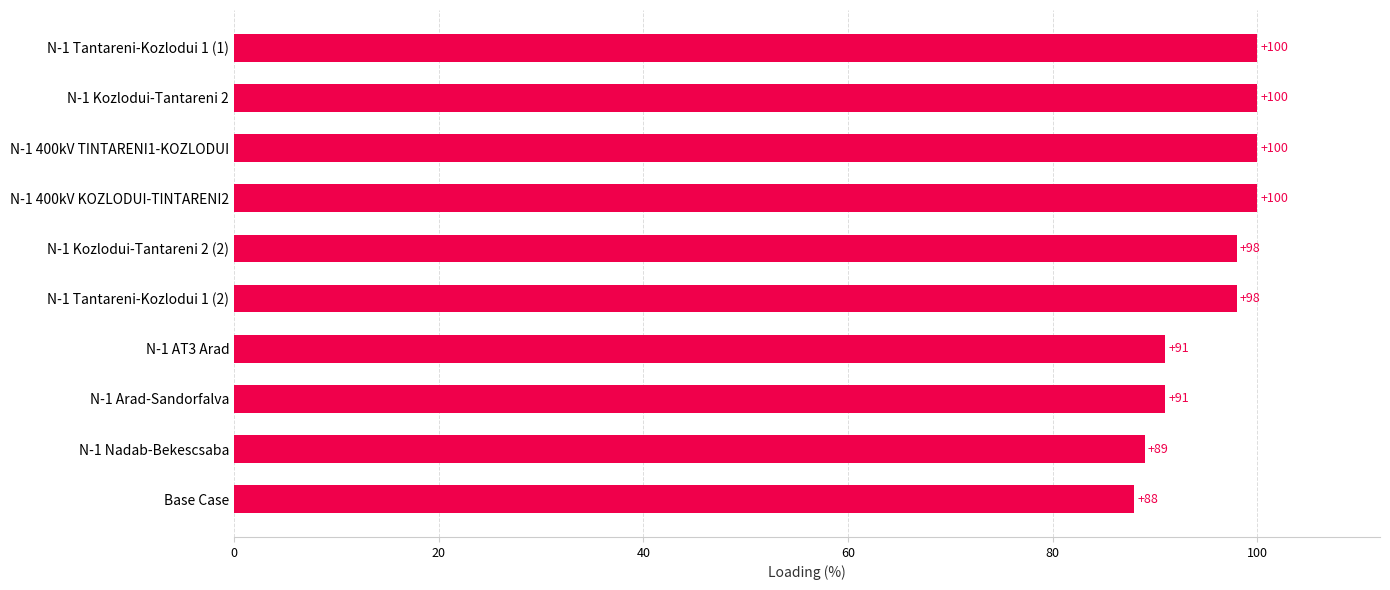

What is the maximum value shown in the chart?

100